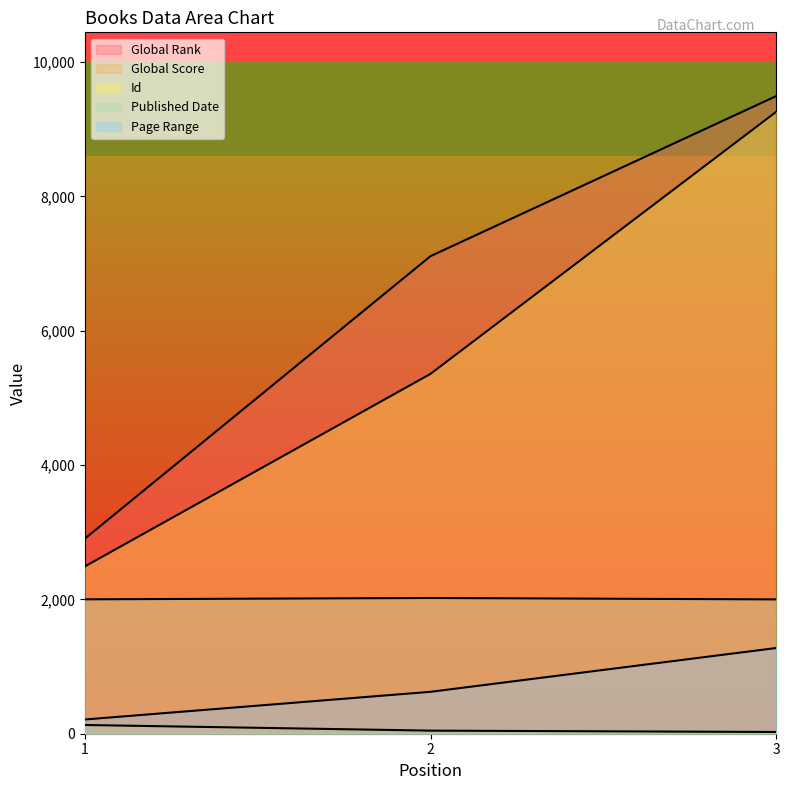

How many lines are shown in the chart?

5